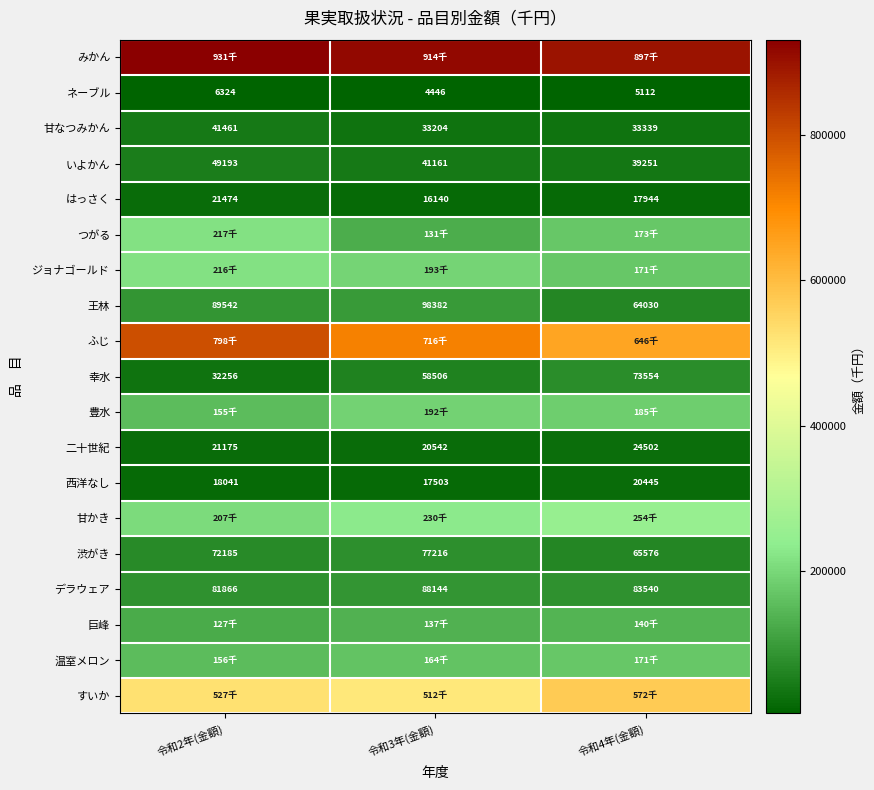

Where does the はっさく series first go above 17944?

令和2年(金額)